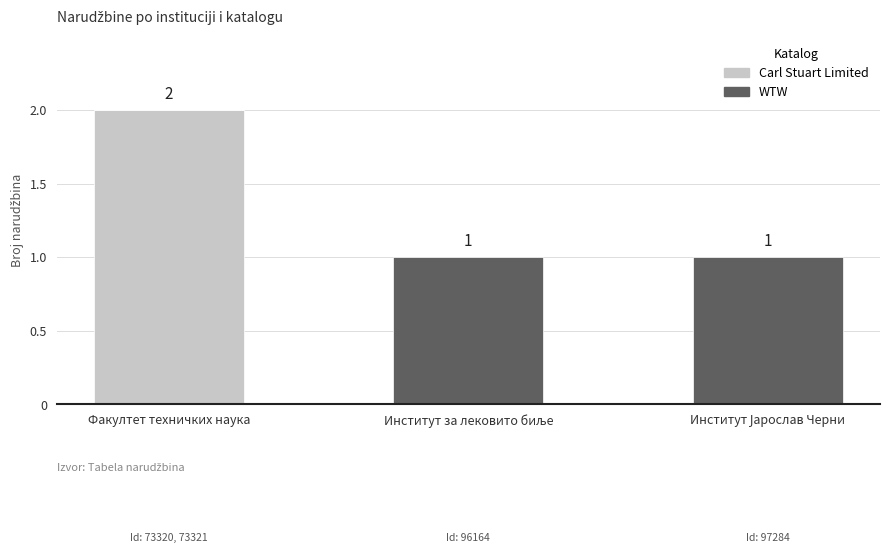

At which category is the sum across all series the highest?

Факултет техничких наука